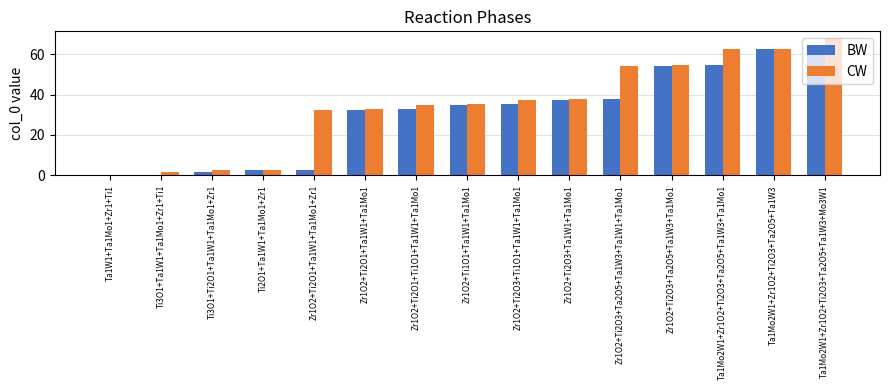

The value of BW at Ta1Mo2W1+Zr1O2+Ti2O3+Ta2O5+Ta1W3+Mo3W1 is 13.7. True or false?

False